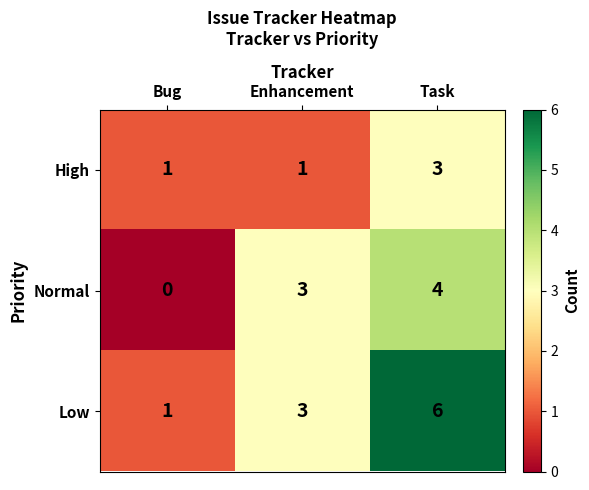

What is the maximum value shown in the chart?

6